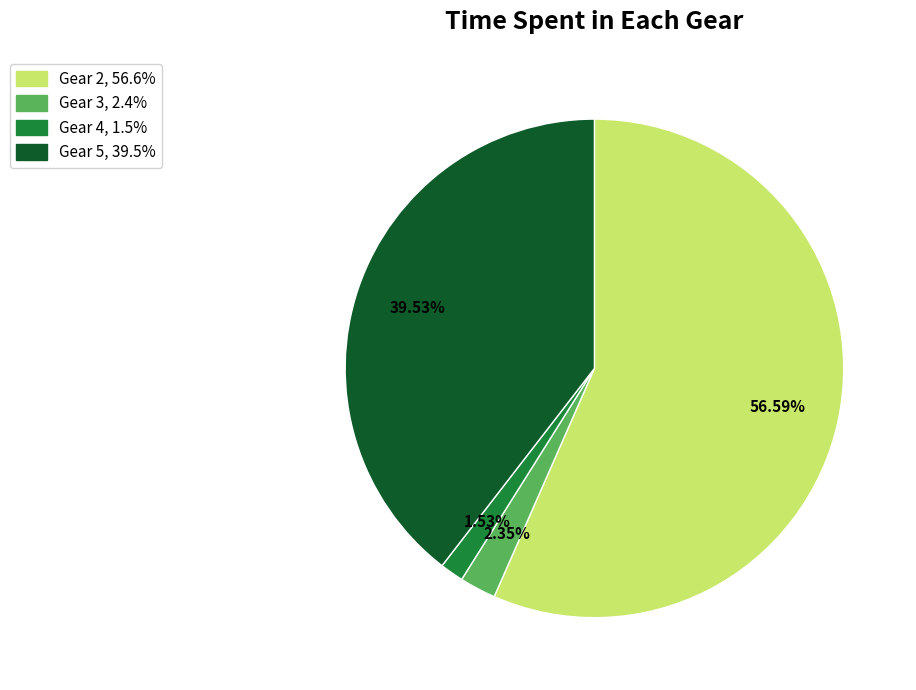

Is it true that Gear 5 is 50% of the pie?

False